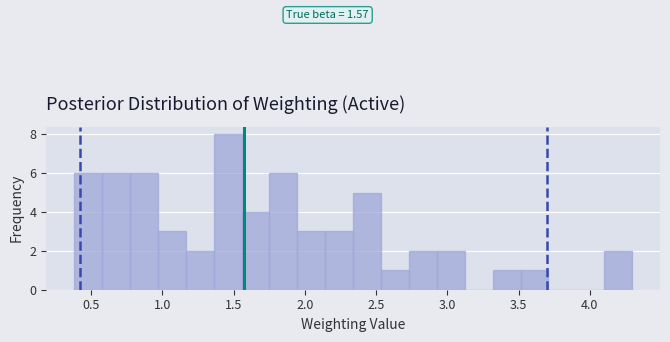

Read against the x-axis, roughly where is the centre of the tallest bar?

1.45